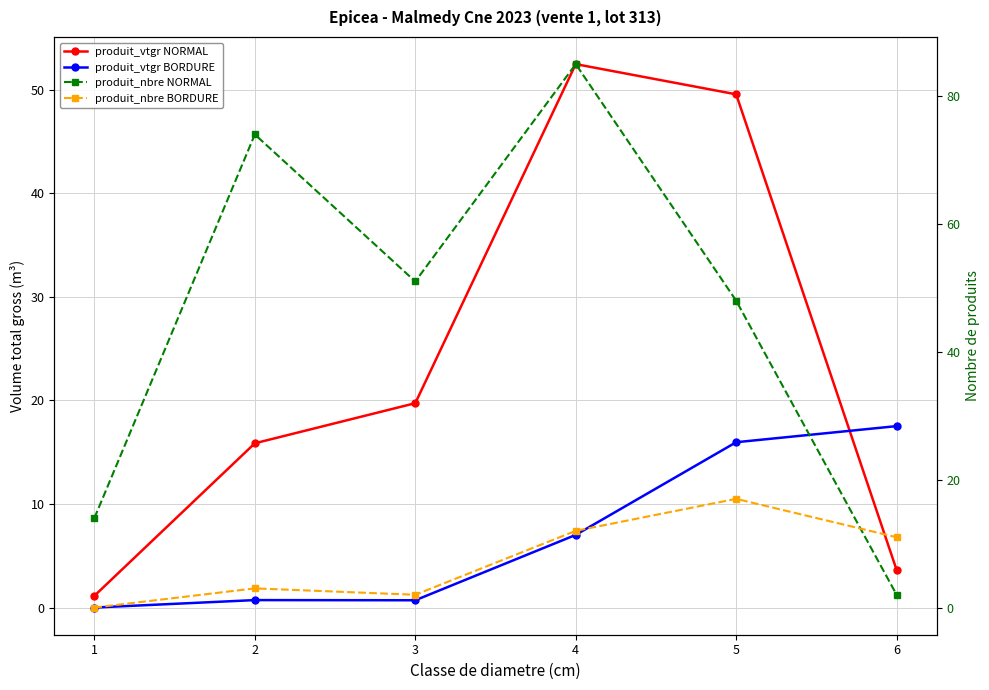

How many values in the produit_nbre NORMAL series exceed 51?

2